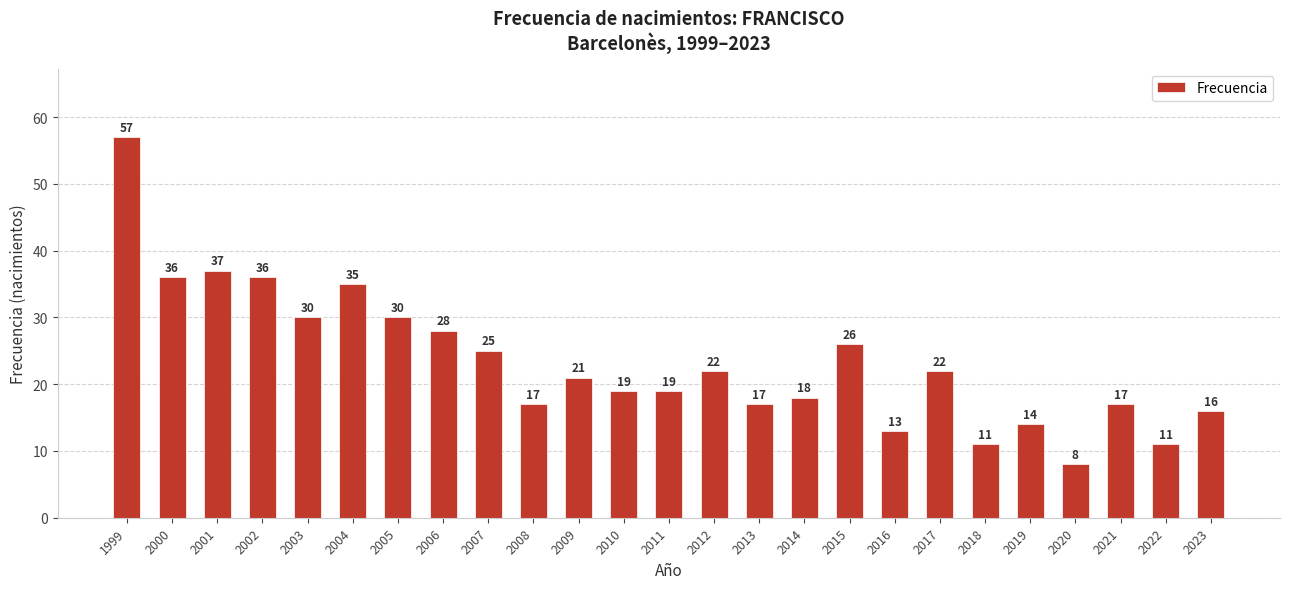

Which has a higher value, 2012 or 1999?

1999